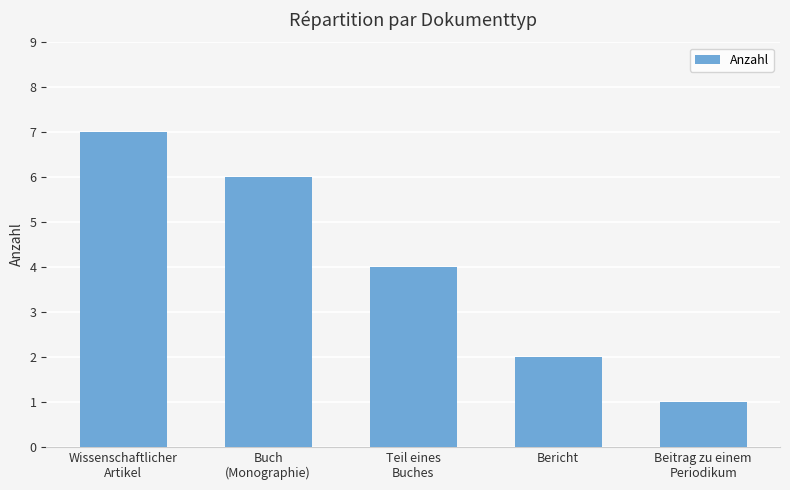

What is the average value?

4